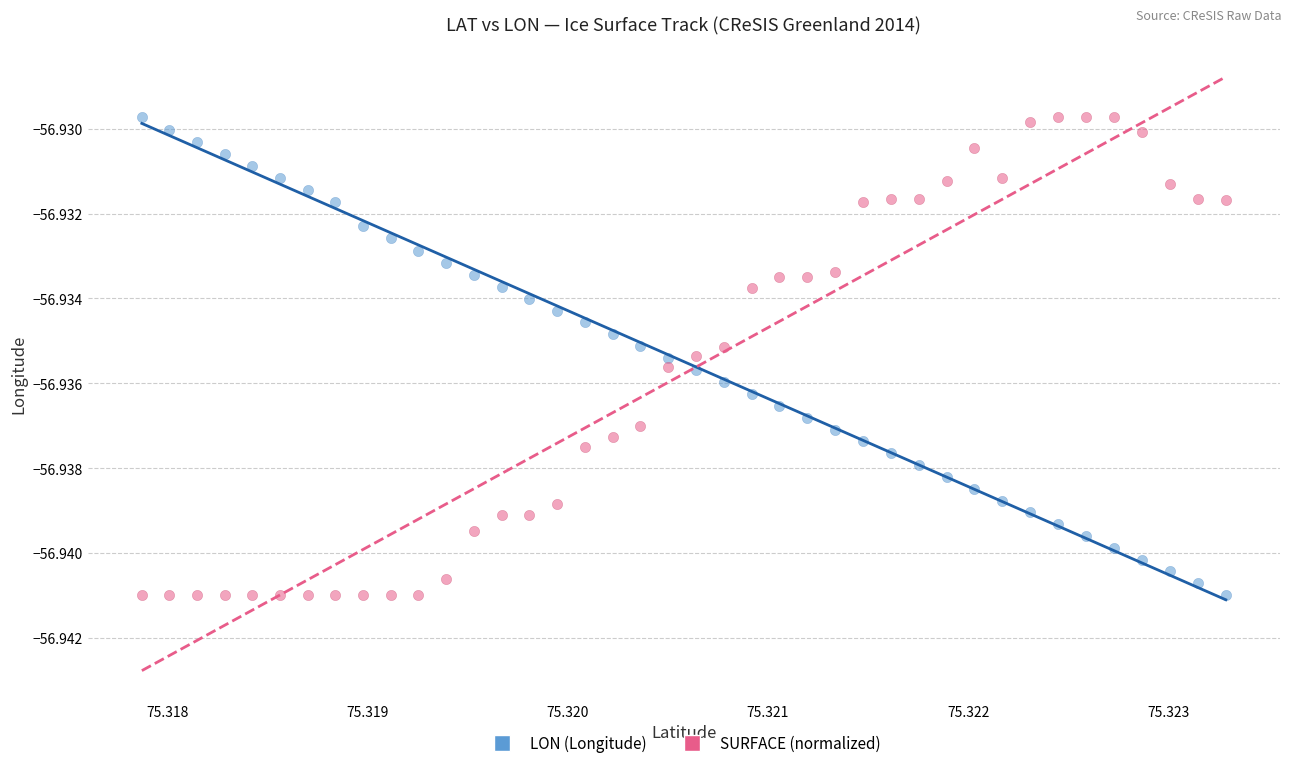

What are all the series names shown in the legend?

LON (Longitude), SURFACE (normalized)